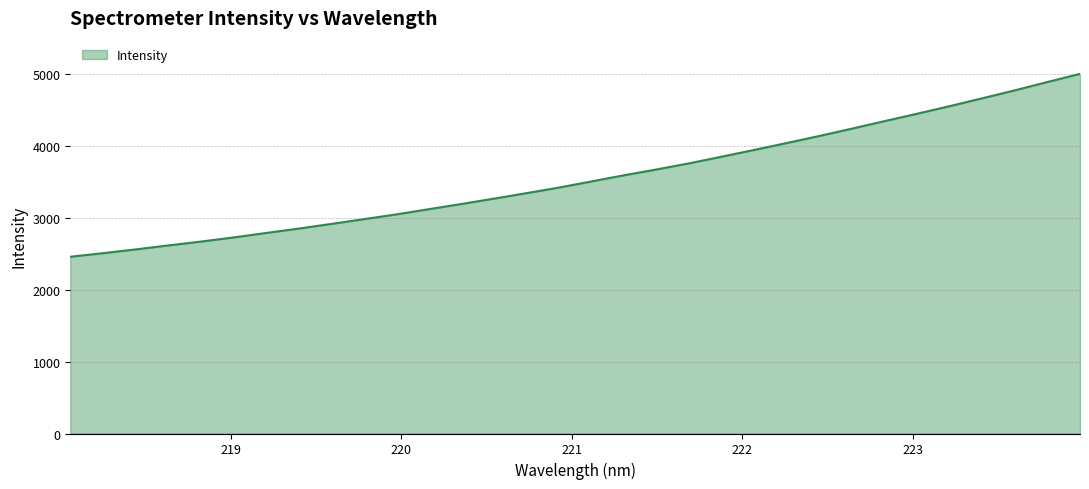

What is the difference between the maximum and minimum values?

2544.8